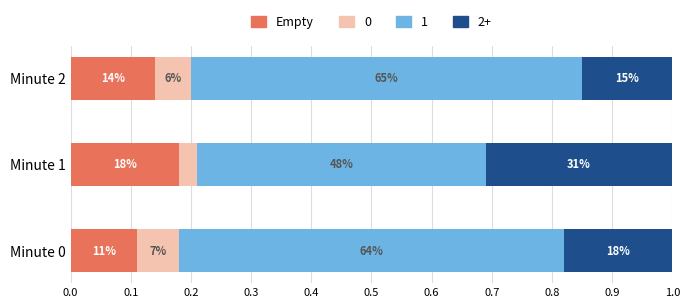

Count the number of categories in the chart.

3